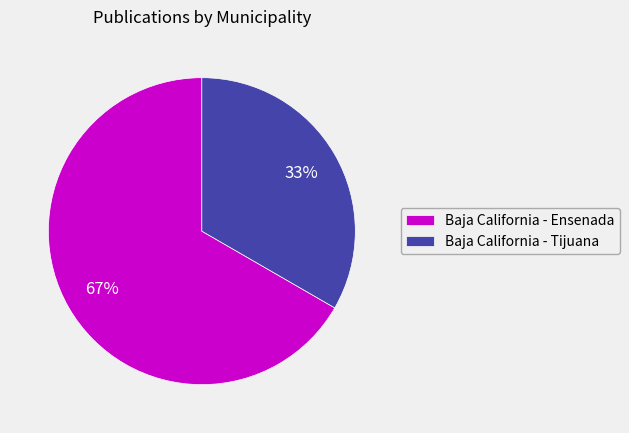

Which category has the biggest portion of the pie?

Baja California - Ensenada